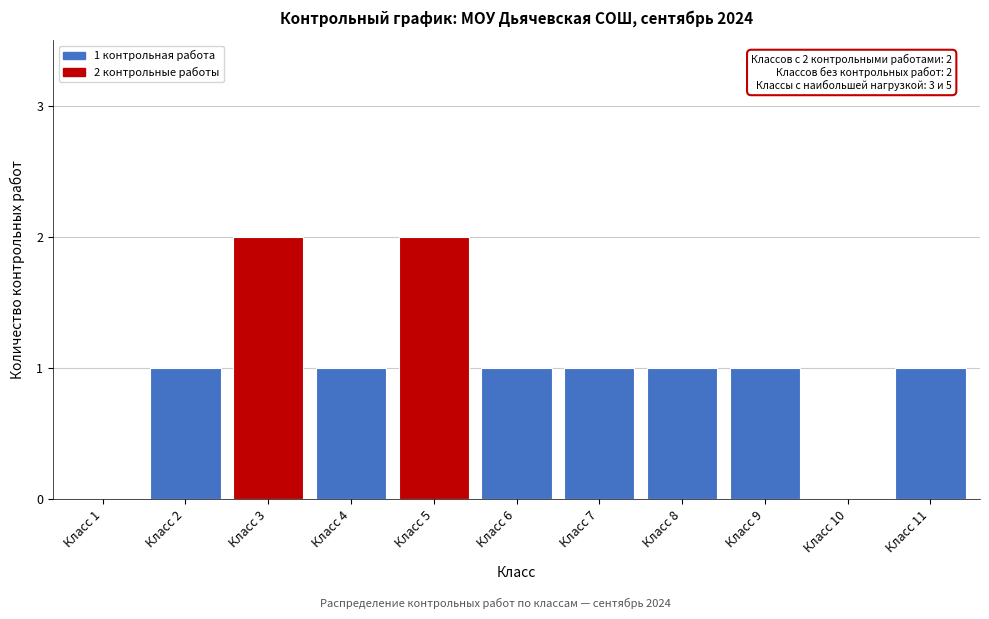

Reading left to right, list all the values displayed in this chart.

Класс 1=0	Класс 2=1	Класс 3=2	Класс 4=1	Класс 5=2	Класс 6=1	Класс 7=1	Класс 8=1	Класс 9=1	Класс 10=0	Класс 11=1